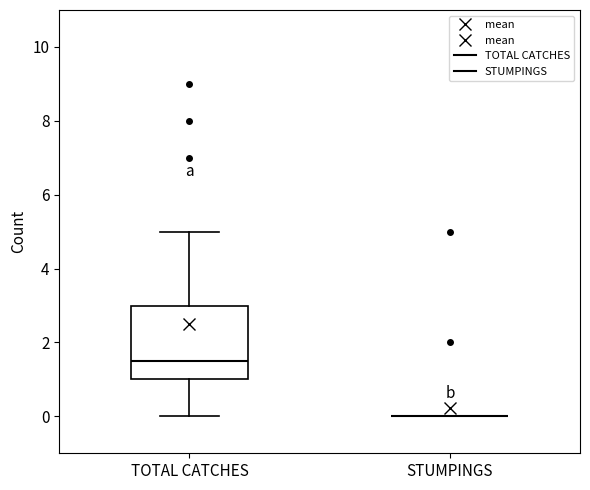

Reading left to right, transcribe this box plot: for each box, give where its median line is, the range the box spans, and where its two whiskers end, as read against the y-axis. The values are not printed on the chart, so give them approximately, as read against the axis.

TOTAL CATCHES: median 1.6, box 1.0 to 3.0, whiskers 0.0 to 5.0
STUMPINGS: box collapsed to a line at 0.0, whiskers 0.0 to 0.0